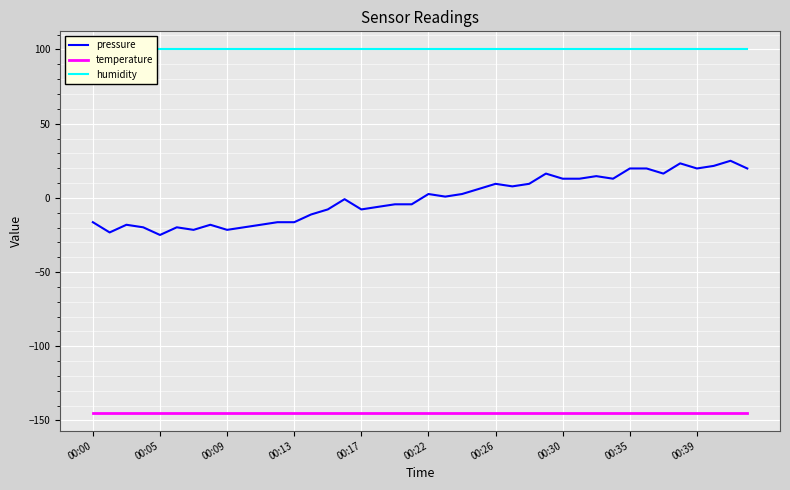

What is the highest value of the temperature series?

-144.7